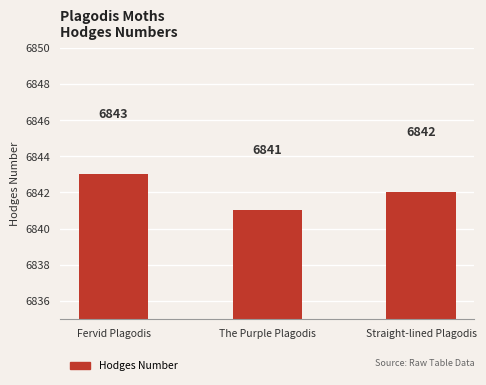

At which label does the data first exceed 6842?

Fervid Plagodis